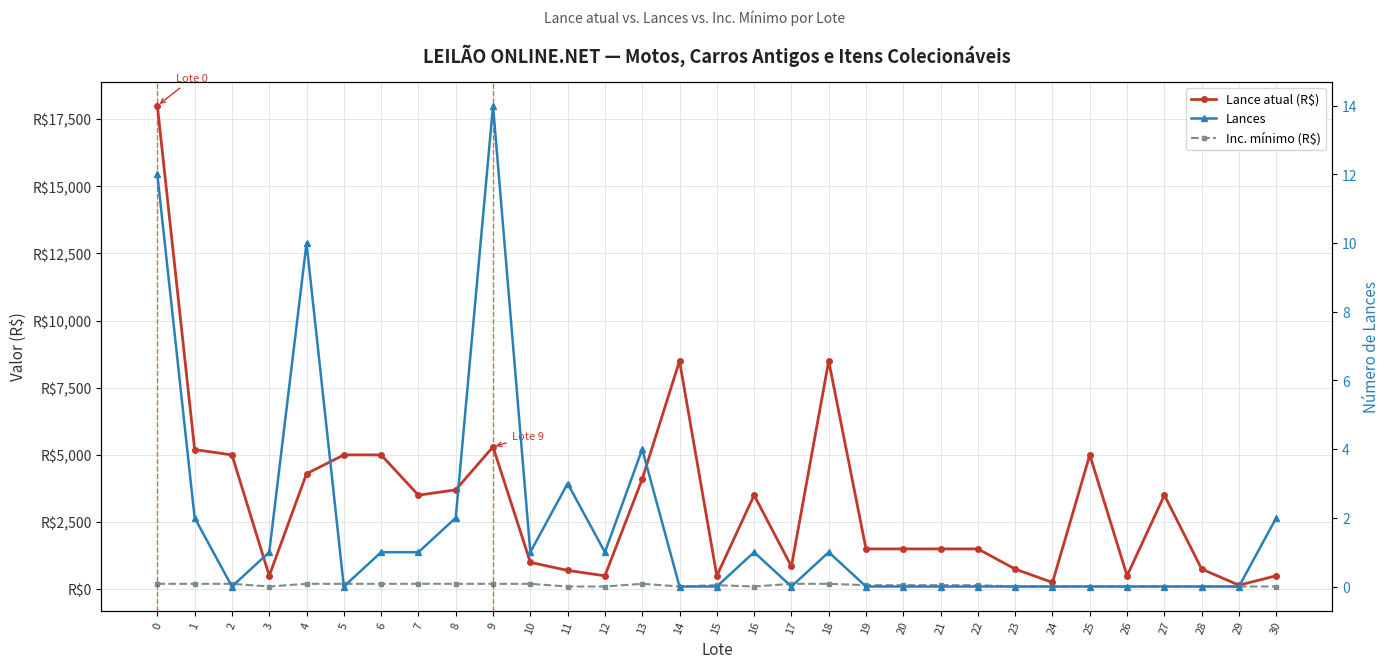

Reading left to right, extract all data points from this chart.

Lance atual (R$): 0=18000	1=5200	2=5000	3=500	4=4300	5=5000	6=5000	7=3500	8=3700	9=5300	10=1000	11=700	12=500	13=4100	14=8500	15=500	16=3500	17=850	18=8500	19=1500	20=1500	21=1500	22=1500	23=750	24=250	25=5000	26=500	27=3500	28=750	29=150	30=500
Inc. mínimo (R$): 0=200	1=200	2=200	3=100	4=200	5=200	6=200	7=200	8=200	9=200	10=200	11=100	12=100	13=200	14=100	15=150	16=100	17=200	18=200	19=150	20=150	21=150	22=150	23=100	24=100	25=100	26=100	27=100	28=100	29=100	30=100
Lances: 0=12	1=2	2=0	3=1	4=10	5=0	6=1	7=1	8=2	9=14	10=1	11=3	12=1	13=4	14=0	15=0	16=1	17=0	18=1	19=0	20=0	21=0	22=0	23=0	24=0	25=0	26=0	27=0	28=0	29=0	30=2